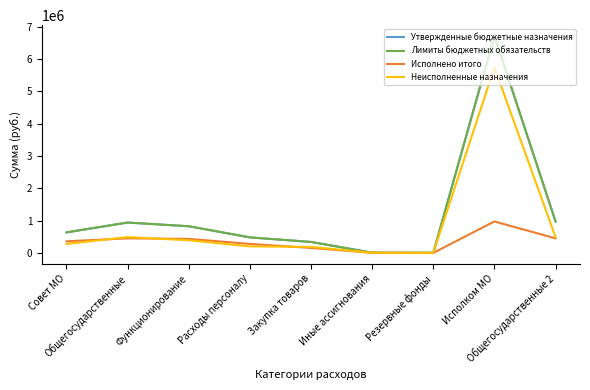

True or false: Исполнено итого has more than 0 interior local peaks.

True